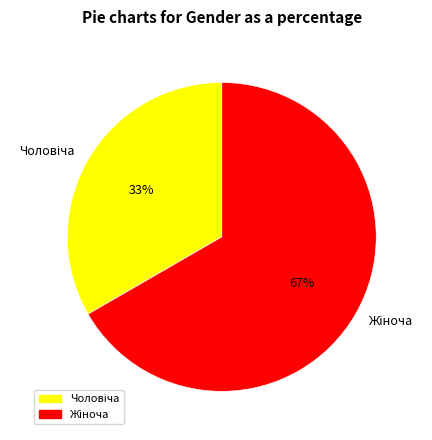

To the nearest percent, what is the average slice percentage?

50%